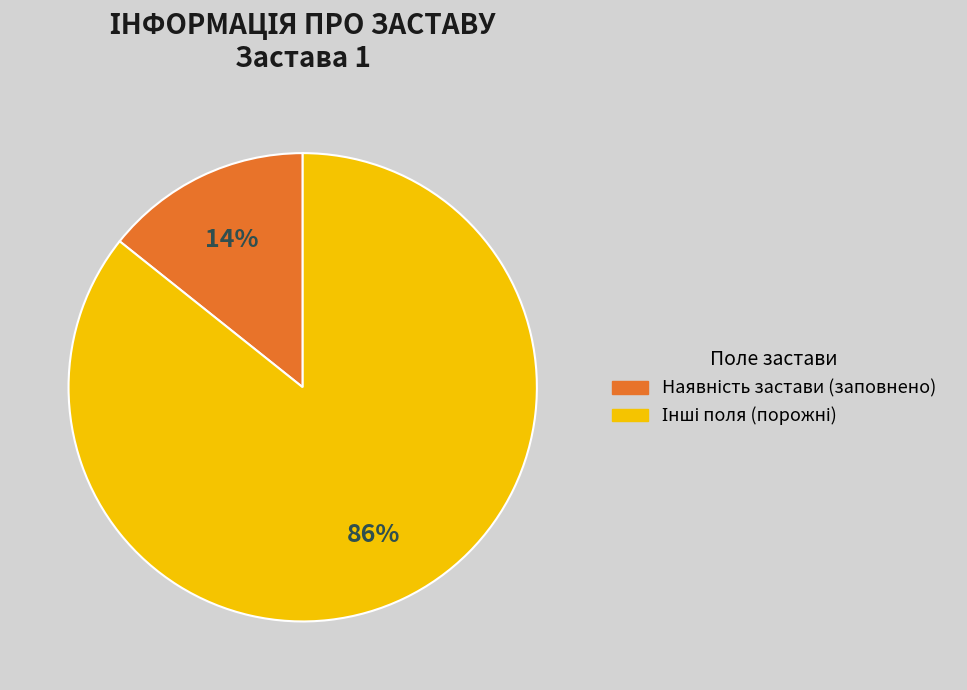

Is there a majority slice in this chart?

Yes